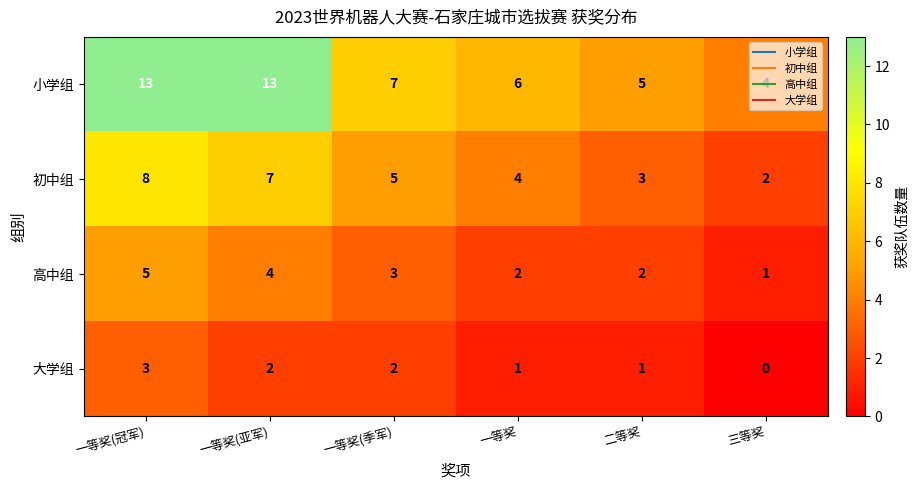

Rank the series at 一等奖(冠军) from highest to lowest value.

小学组, 初中组, 高中组, 大学组